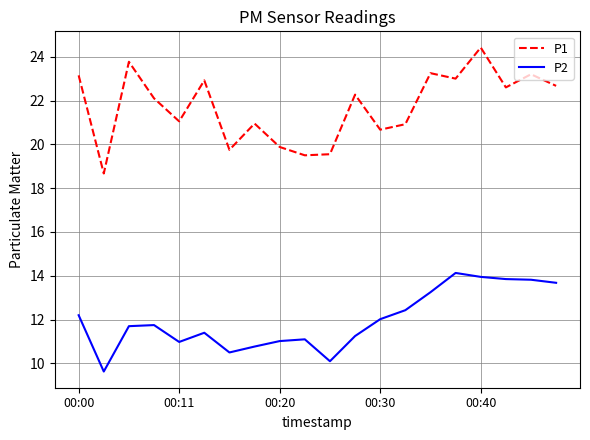

What are all the series names shown in the legend?

P1, P2